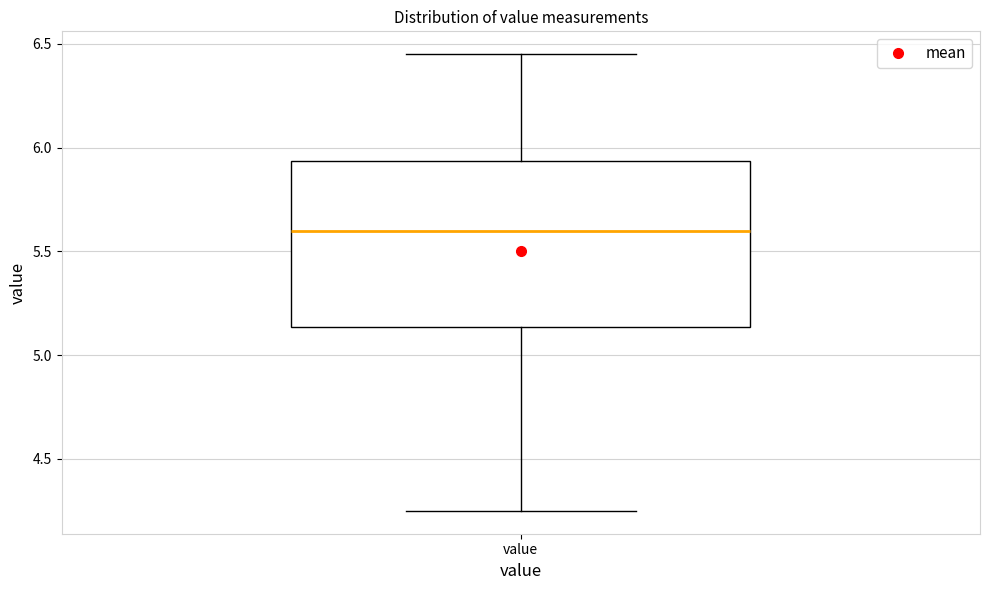

Transcribe this box plot: give where the median line is, the range the box spans, and where the two whiskers end, as read against the y-axis. The values are not printed on the chart, so give them approximately, as read against the axis.

median 5.60, box 5.15 to 5.95, whiskers 4.25 to 6.45